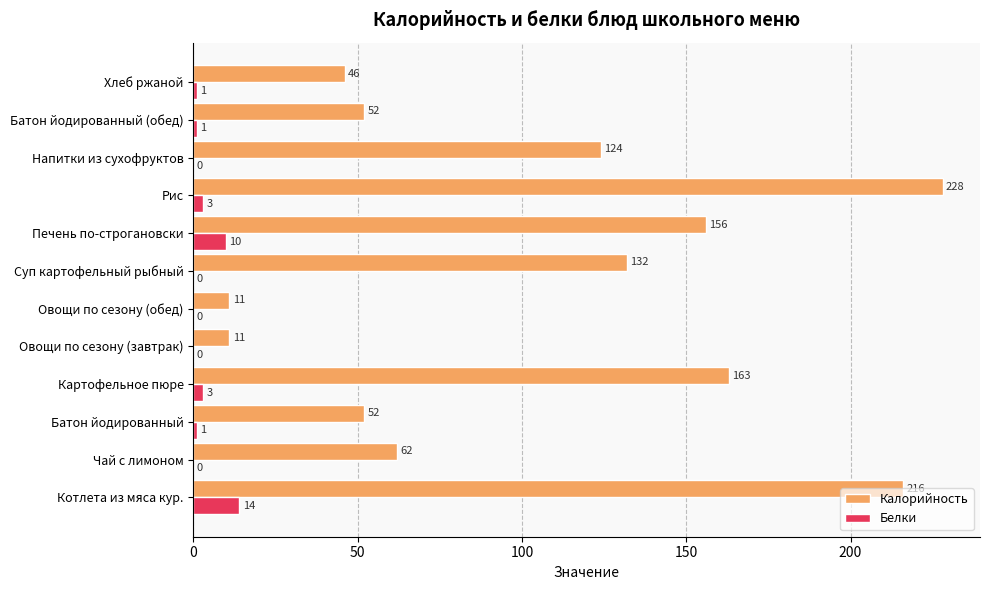

What are all the series names shown in the legend?

Калорийность, Белки